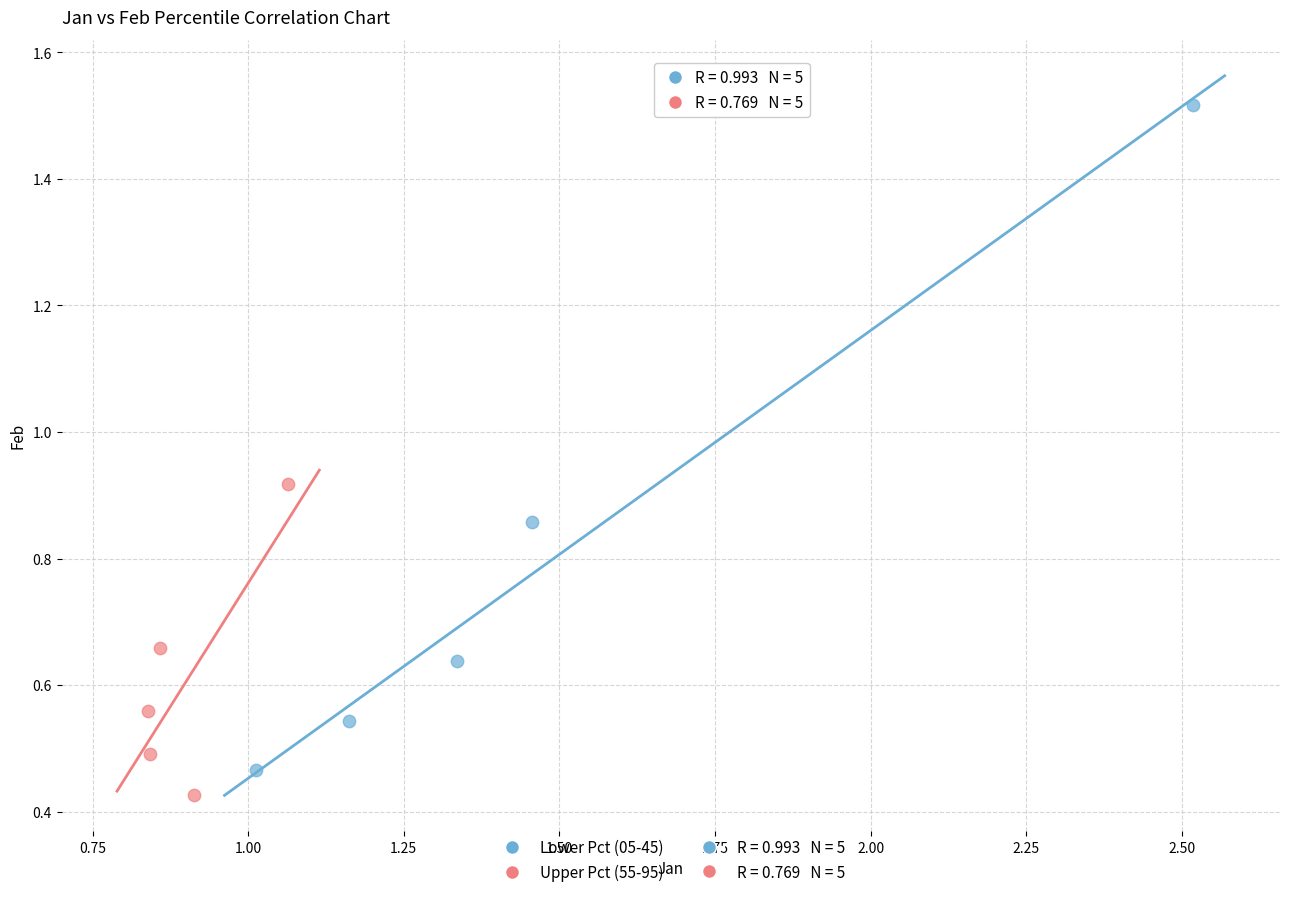

Which series contains the highest Y value?

Lower Pct (05-45)